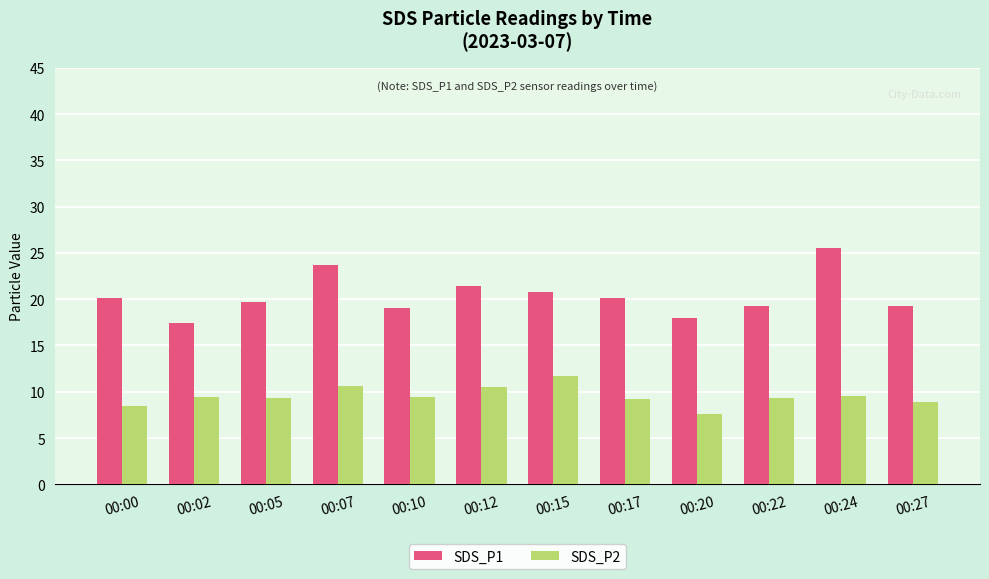

The value of SDS_P2 at 00:02 is 6.0. True or false?

False